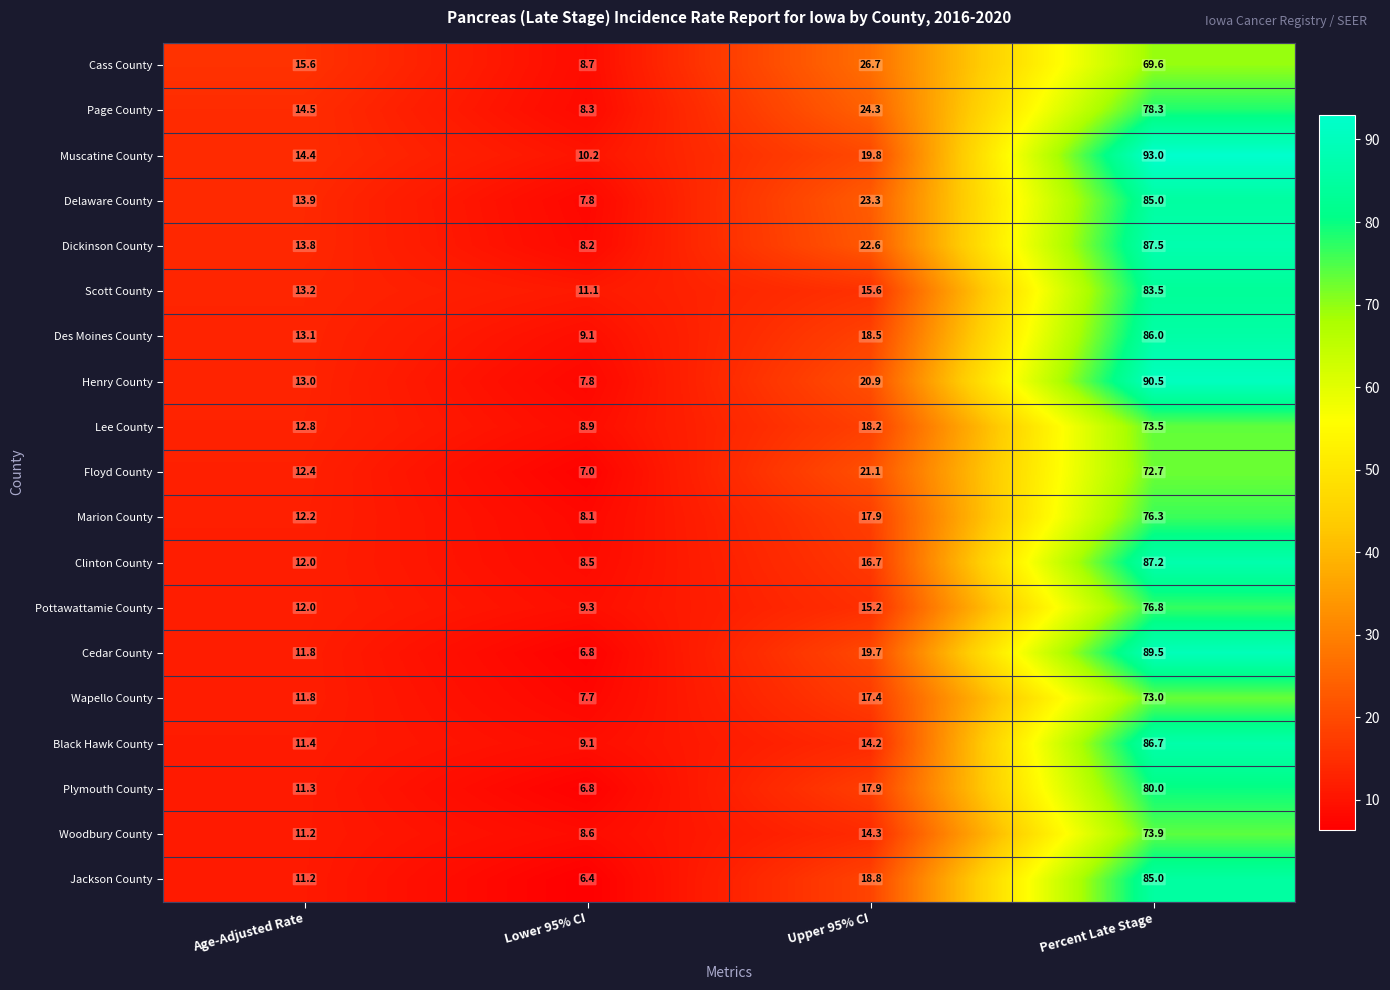

What is the total value across all series at Lower 95% CI?

158.4